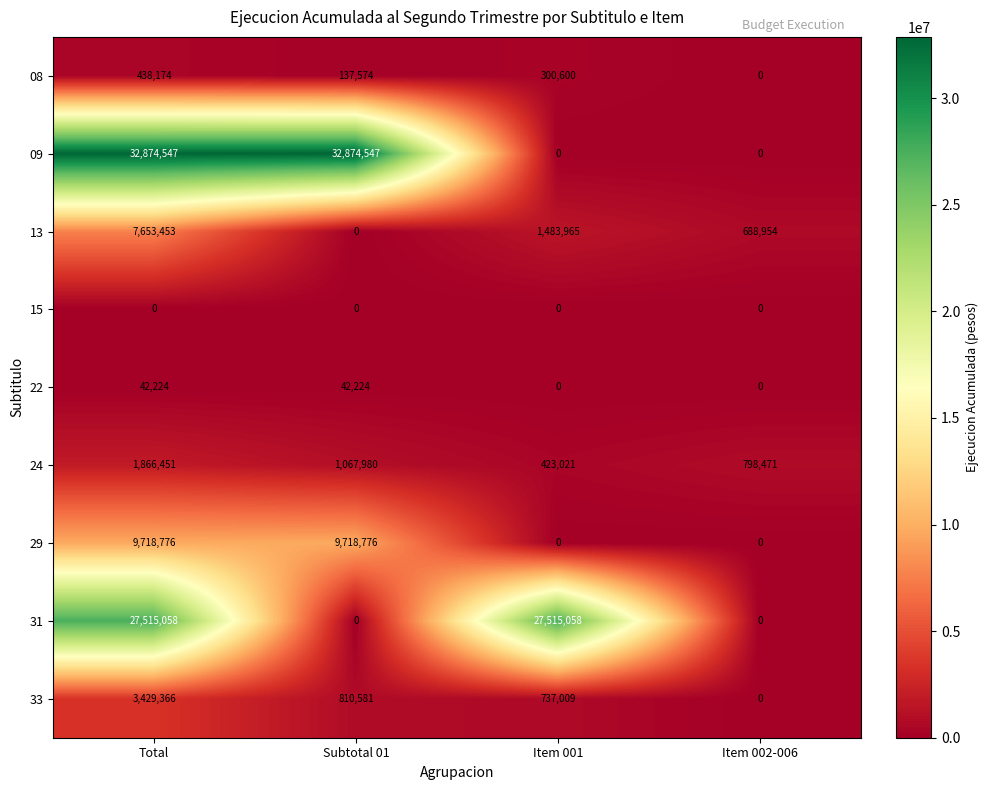

What is the difference between the highest and lowest values at Item 001?

27515058